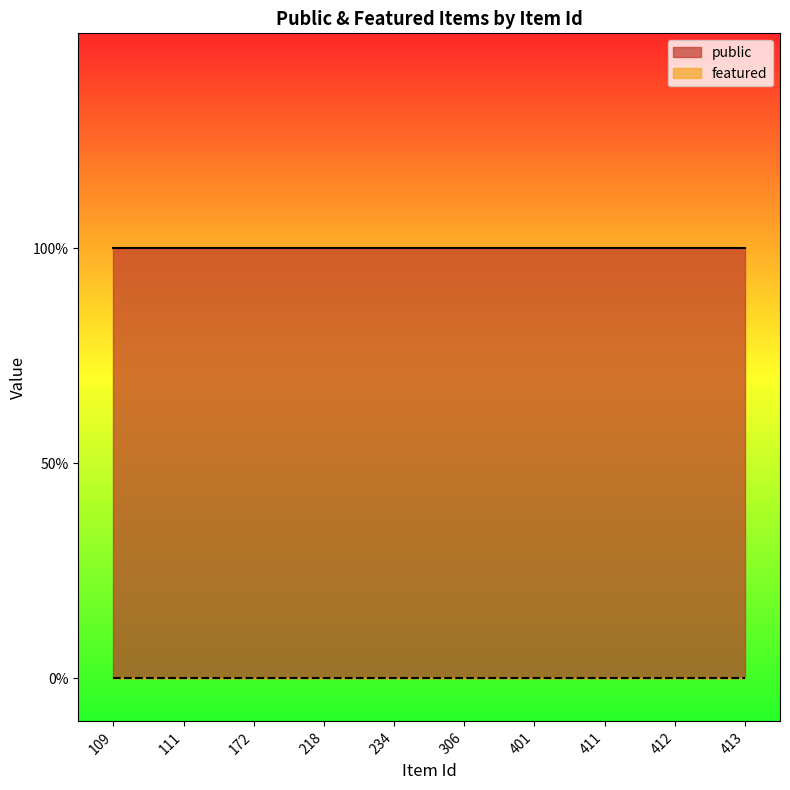

True or false: featured and public intersect in this chart.

False